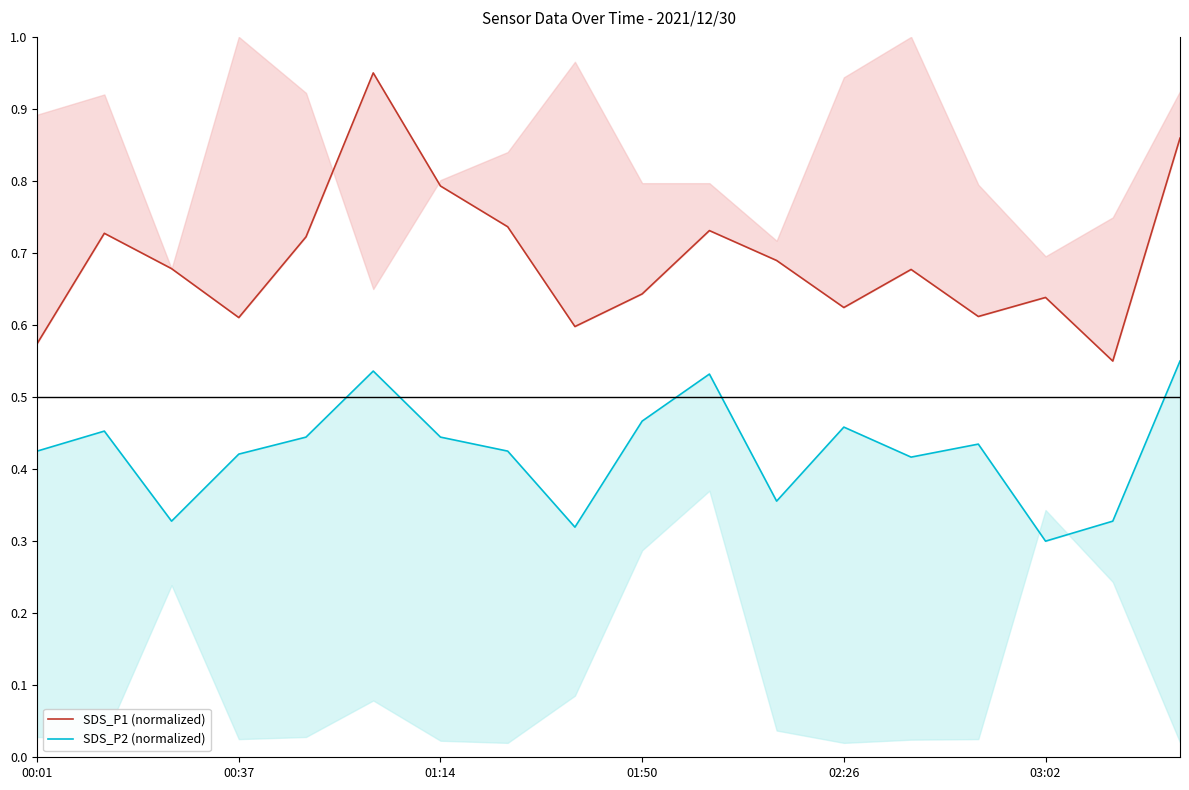

What is the value of the SDS_P1 (normalized) point at the 18th from the left?

0.9